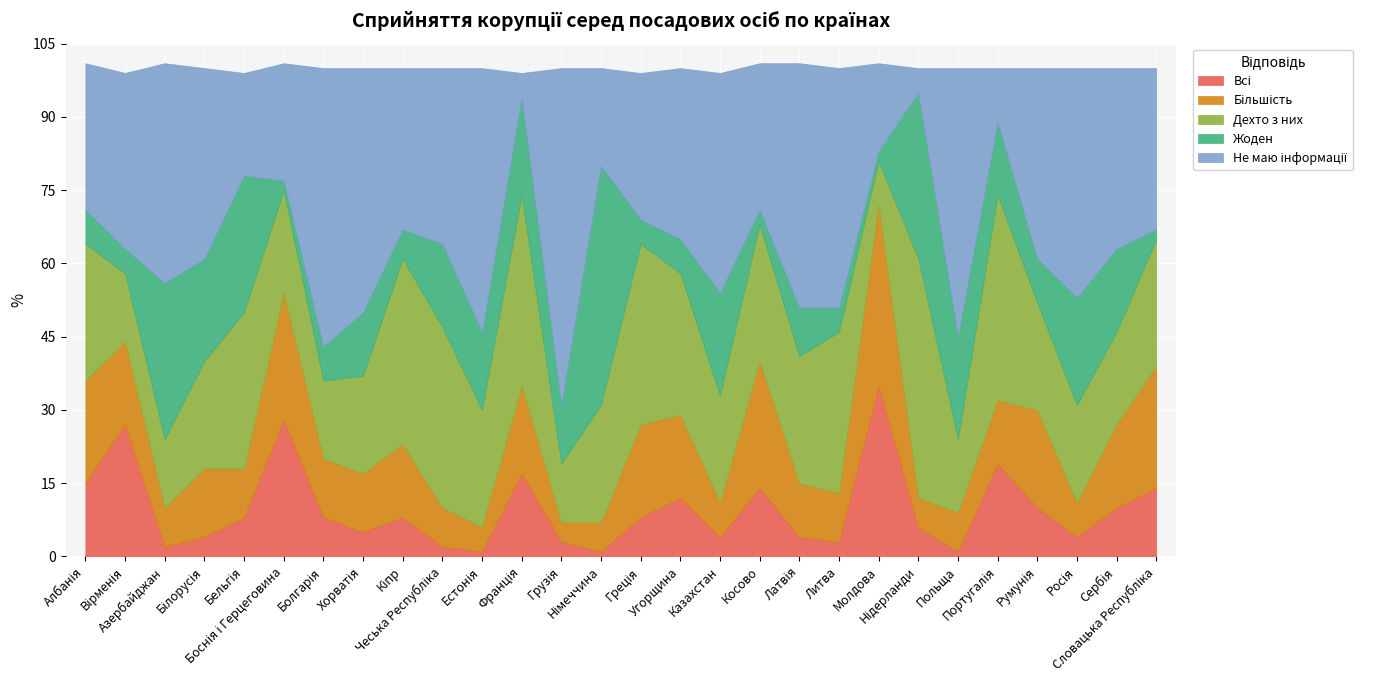

Does the chart display data point markers on the line(s)?

No